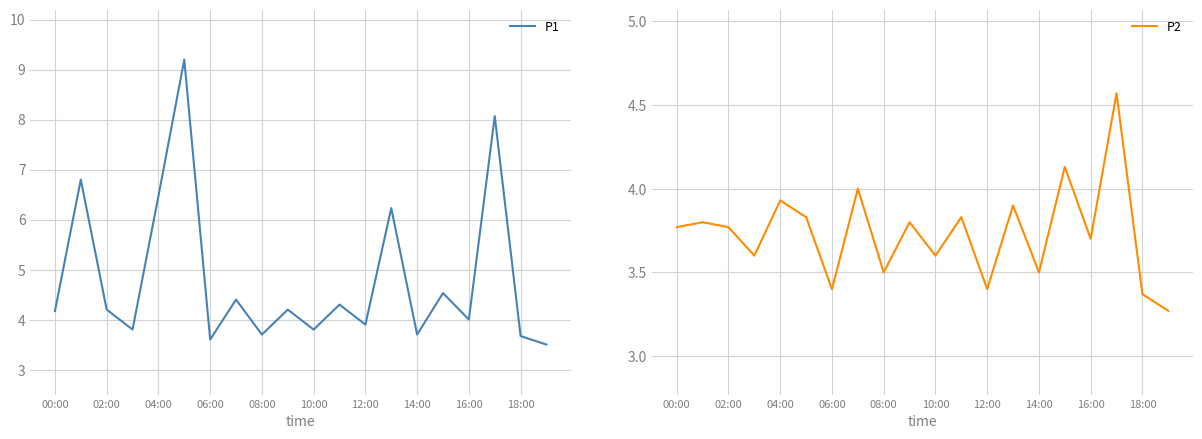

Reading left to right, what are all the values shown in this chart?

P1: 4.2	6.8	4.2	3.8	6.5	9.2	3.6	4.4	3.7	4.2	3.8	4.3	3.9	6.2	3.7	4.5	4.0	8.1	3.7	3.5
P2: 3.8	3.8	3.8	3.6	3.9	3.8	3.4	4.0	3.5	3.8	3.6	3.8	3.4	3.9	3.5	4.1	3.7	4.6	3.4	3.3